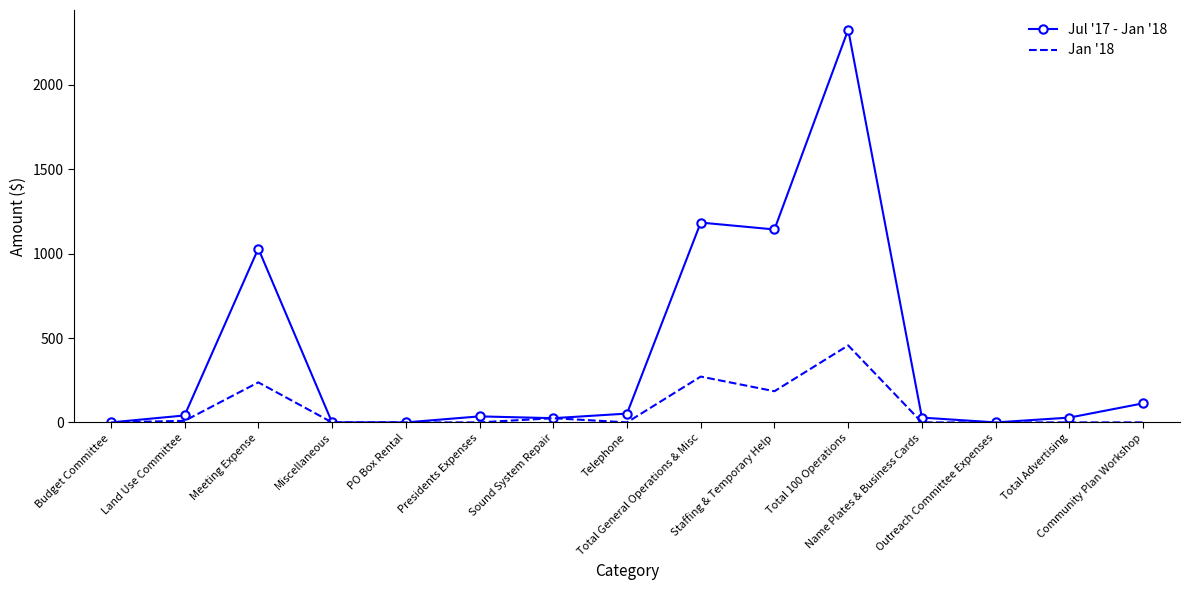

Which series has the largest total across all categories?

Jul '17 - Jan '18